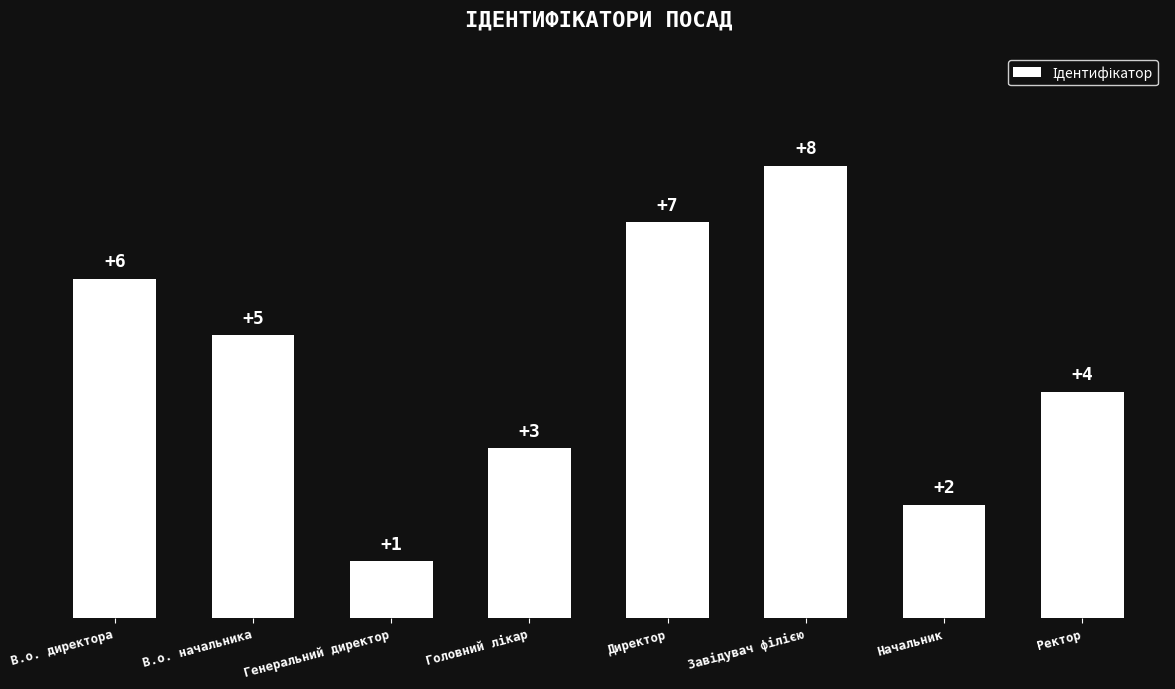

Reading left to right, extract all data points from this chart.

6	5	1	3	7	8	2	4